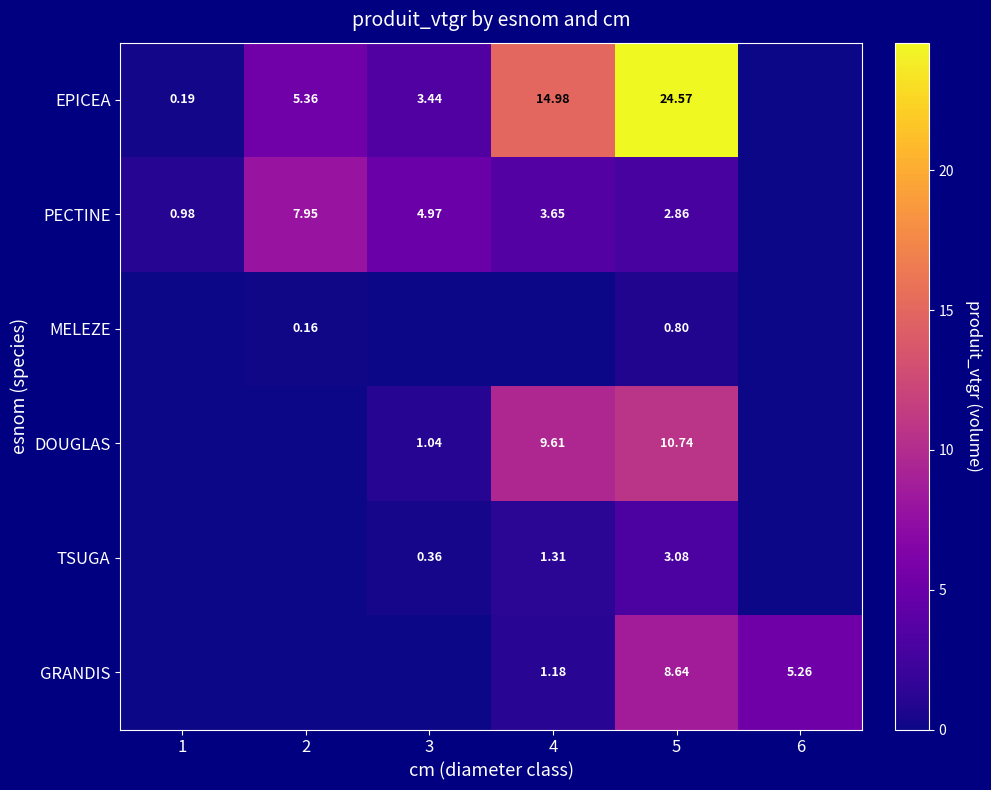

What is the total value across all series at 6?

5.3